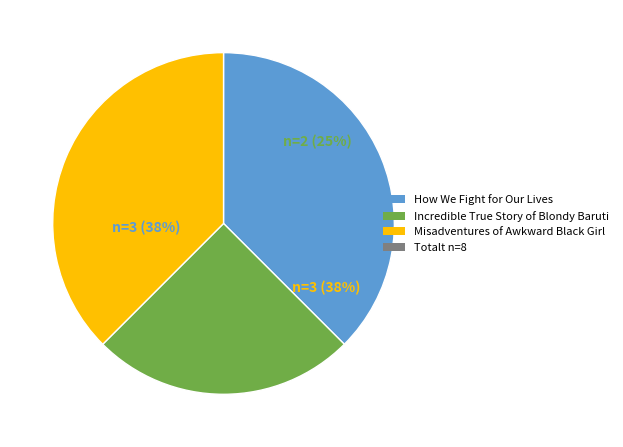

The Incredible True Story of Blondy Baruti slice represents 25% of the pie. True or false?

True